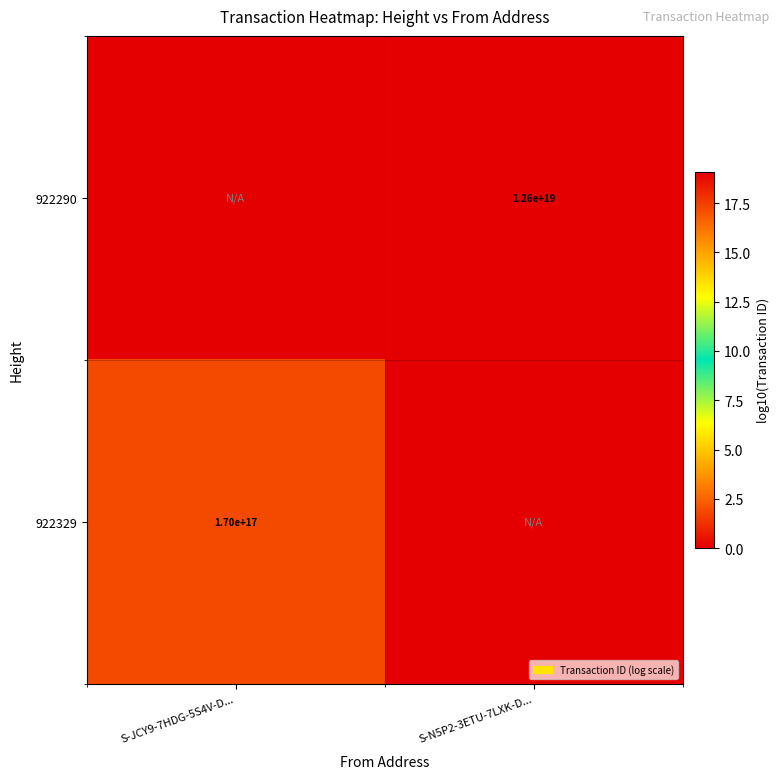

Is it true that 922290 equals 8429038373370189824 at S-N5P2-3ETU-7LXK-D...?

False